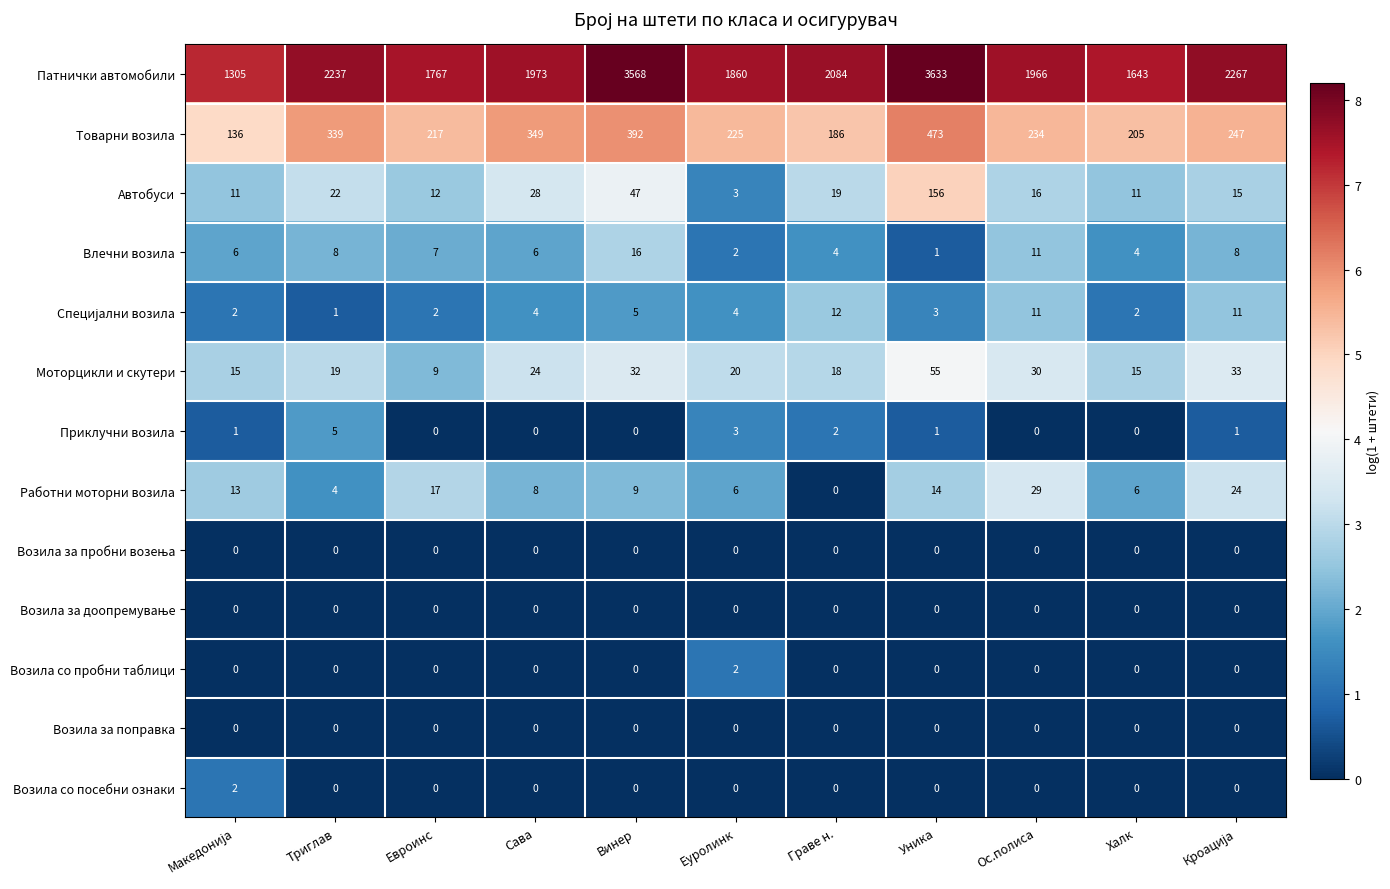

Which category has the highest value across all series?

Уника